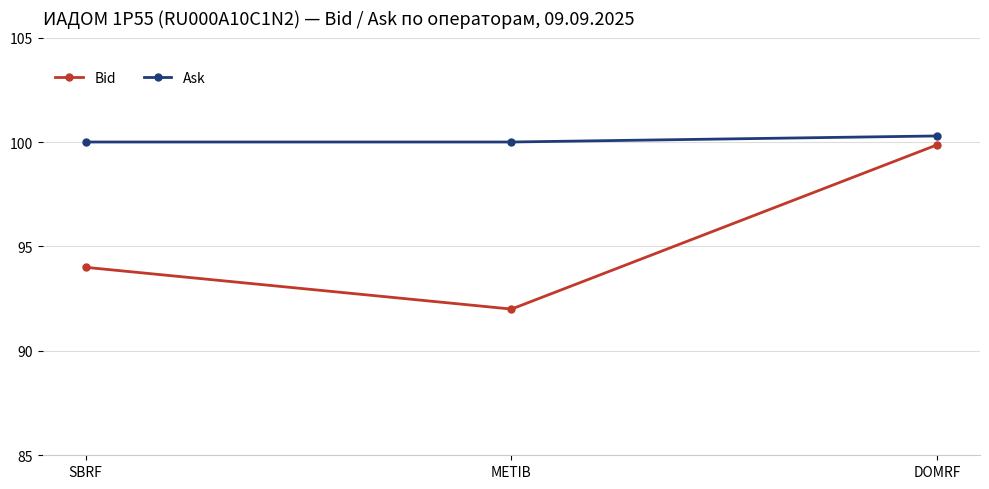

How many distinct data groups are displayed?

2